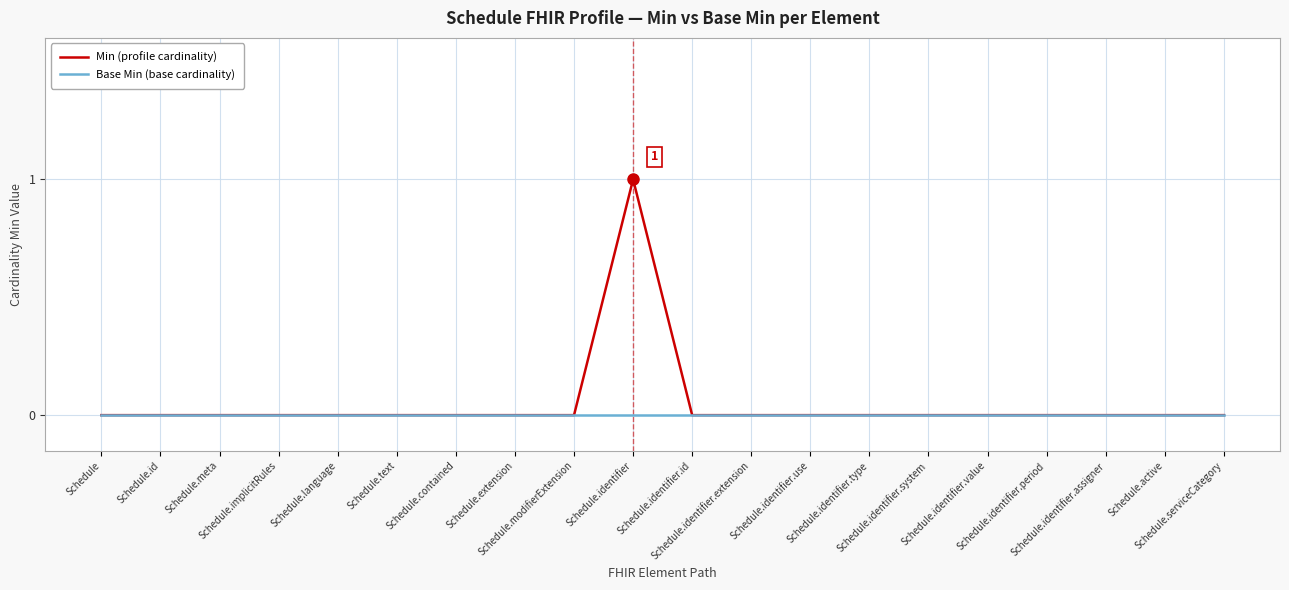

What are all the series names shown in the legend?

Min (profile cardinality), Base Min (base cardinality)